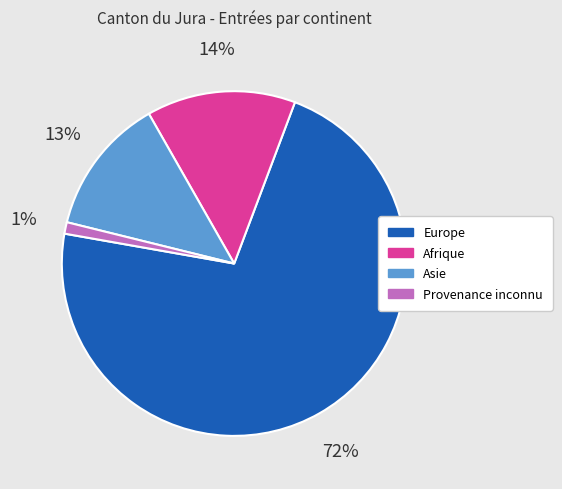

How many segments does this pie chart have?

4